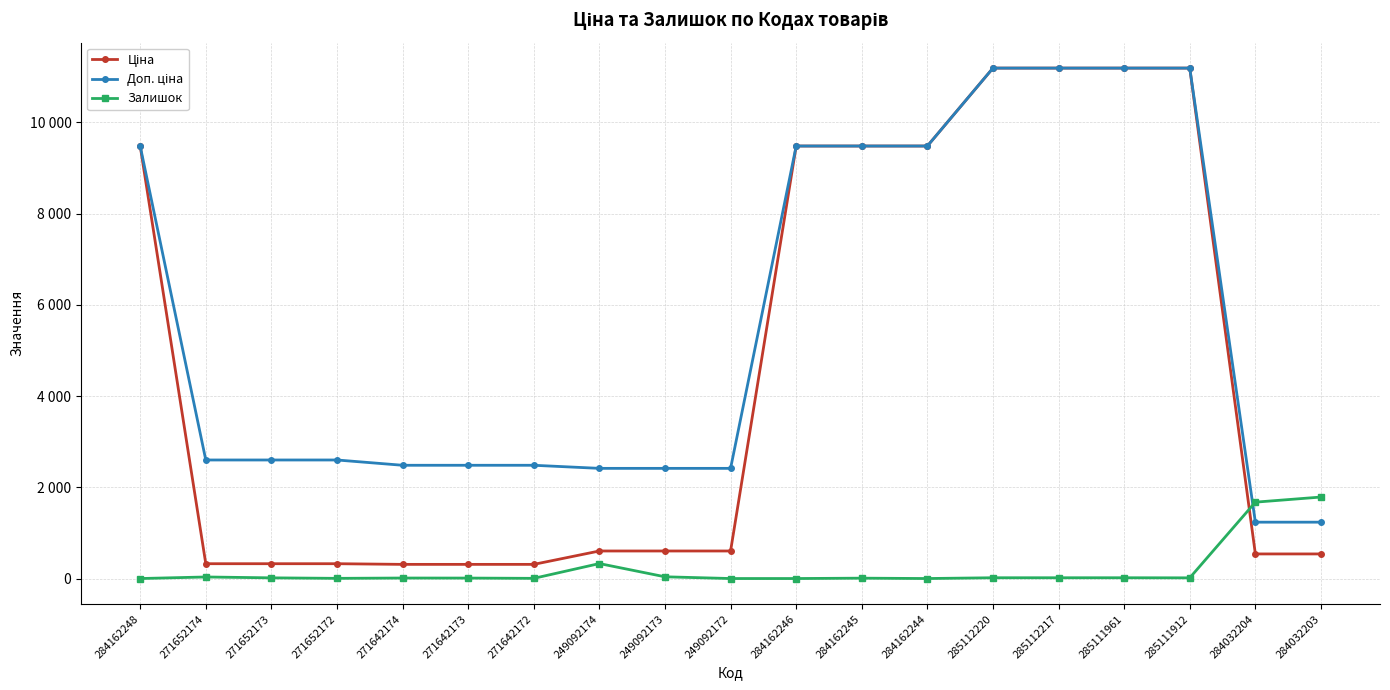

True or false: Доп. ціна has more than 1 interior local peaks.

False